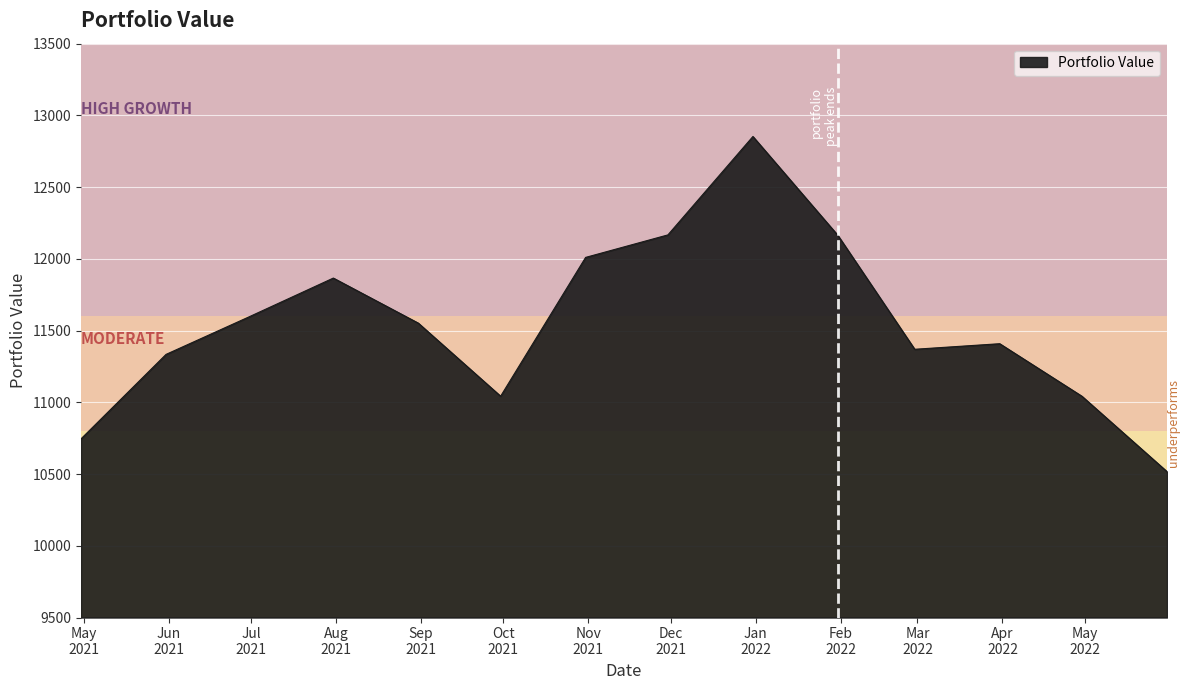

What is the average value?

11547.5